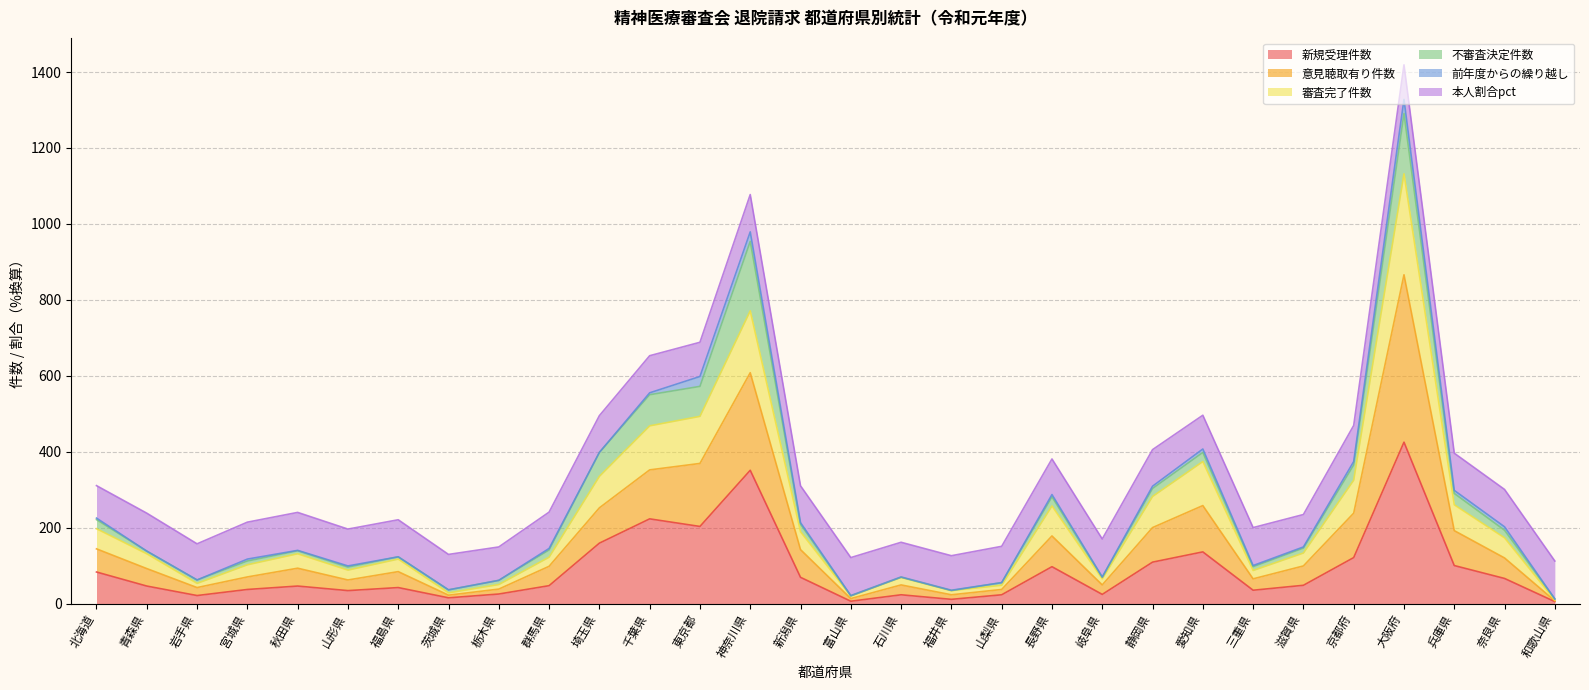

What is the total value across all series at 岐阜県?

170.0